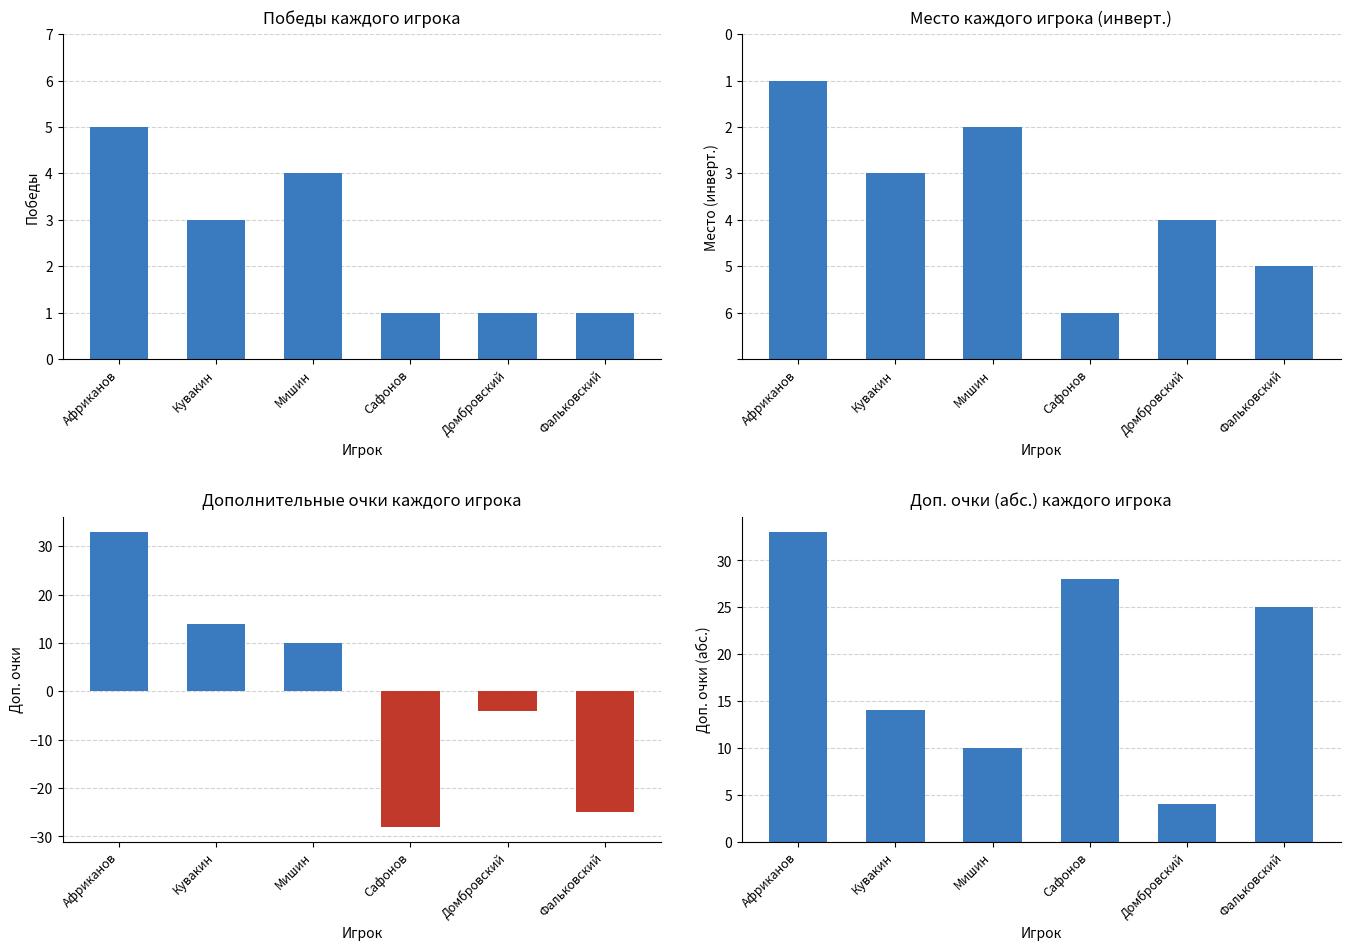

Which category has the lowest value in the Победы series?

Сафонов